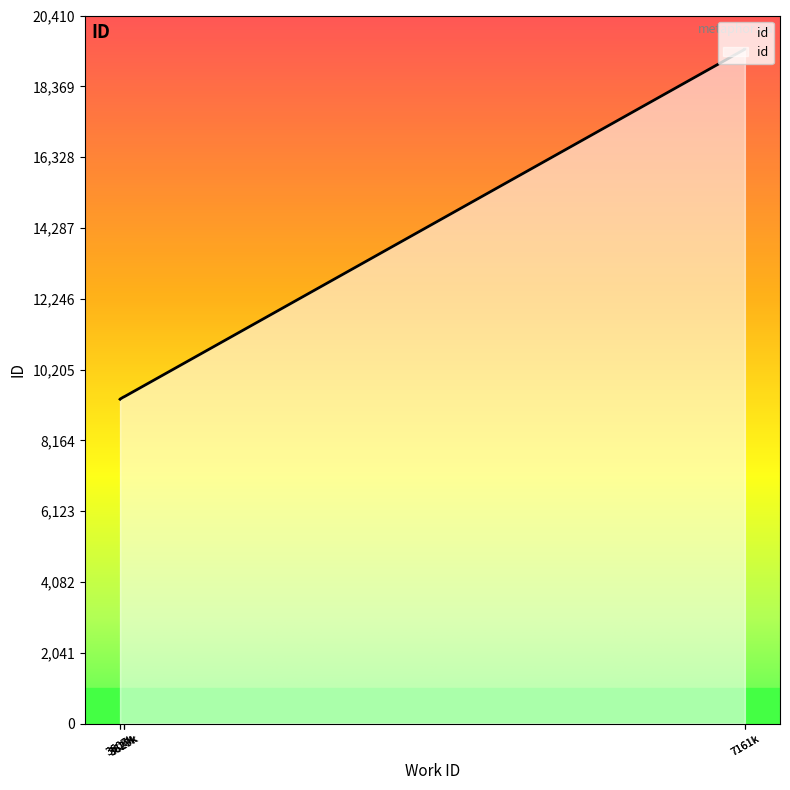

What is the value of the 3rd point from the left?

9417